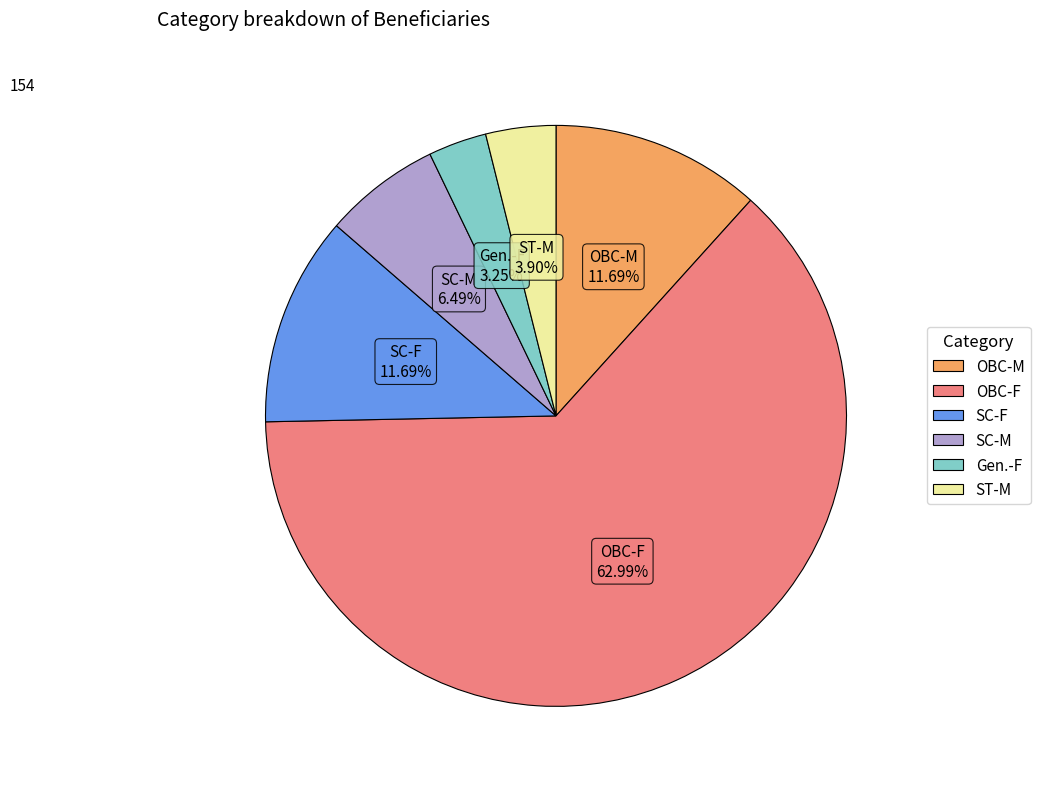

True or false: SC-F accounts for 24% of the total.

False